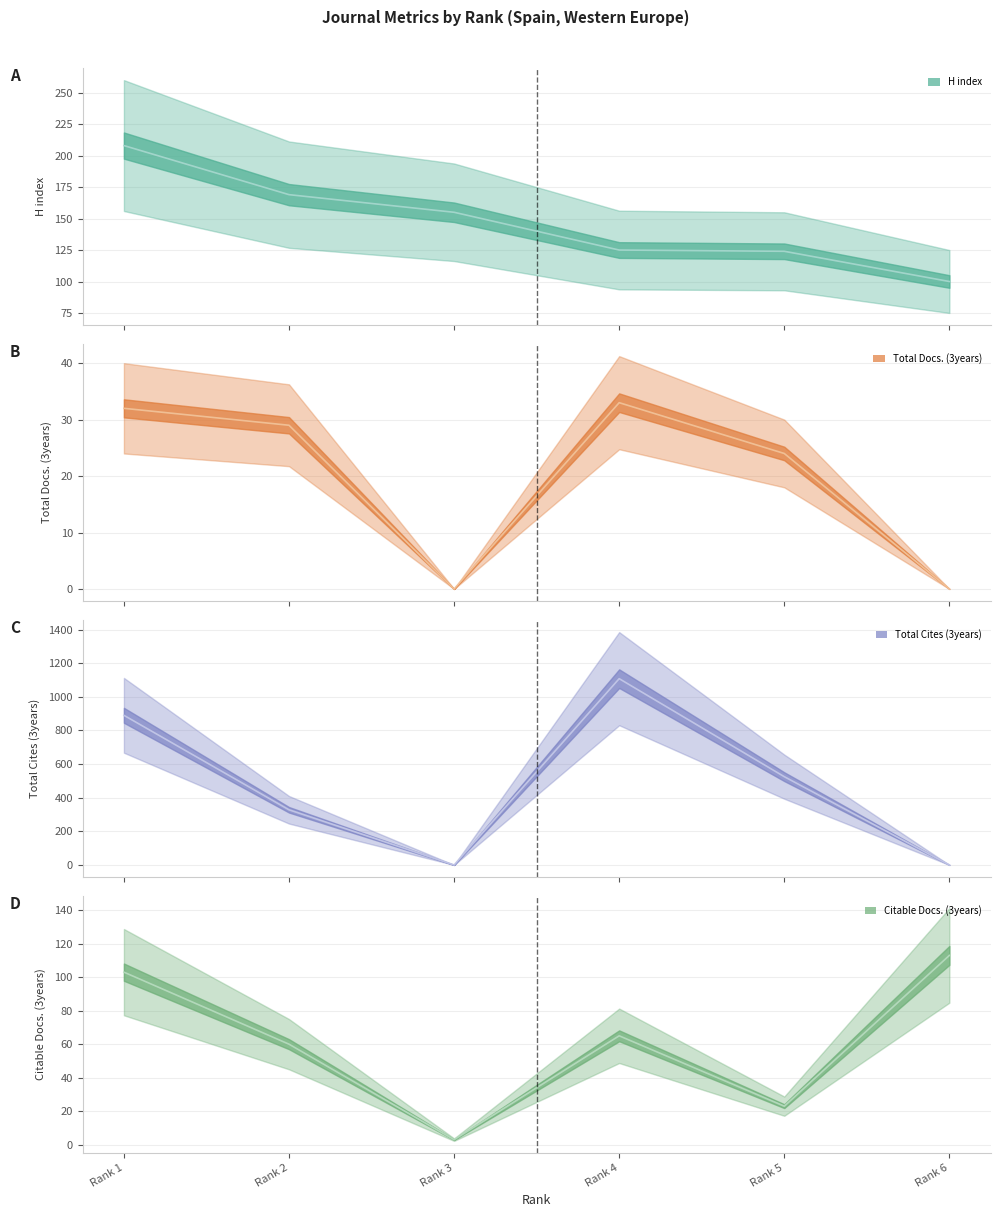

Is the value of H index at Rank 5 greater than the value of Total Cites (3years) at Rank 6?

Yes